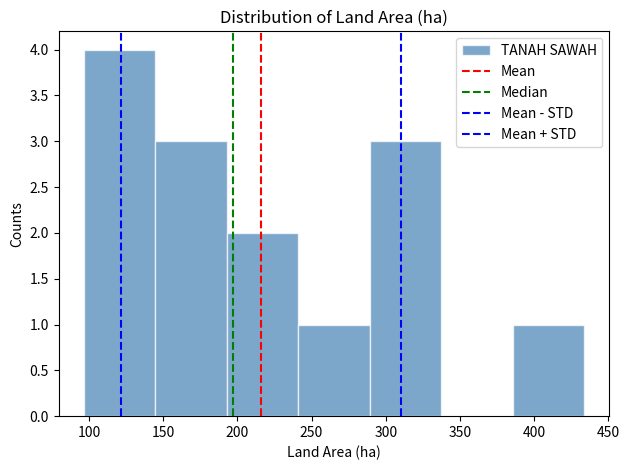

Reading left to right, list every bar in this chart as the range it spans on the x-axis followed by its height. Neither the bar edges nor the heights are printed on the chart, so give them approximately, as read against the axes.

95 to 145: 4
145 to 195: 3
195 to 240: 2
240 to 290: 1
290 to 335: 3
335 to 385: 0
385 to 435: 1